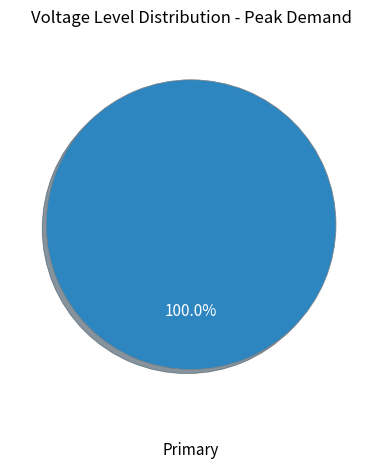

Rank the categories by value from lowest to highest.

Primary